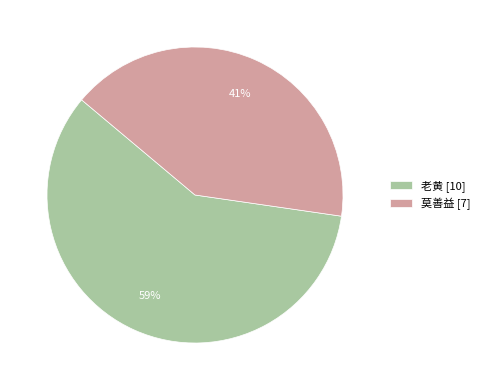

Does 老黄 represent more than half of the total?

Yes